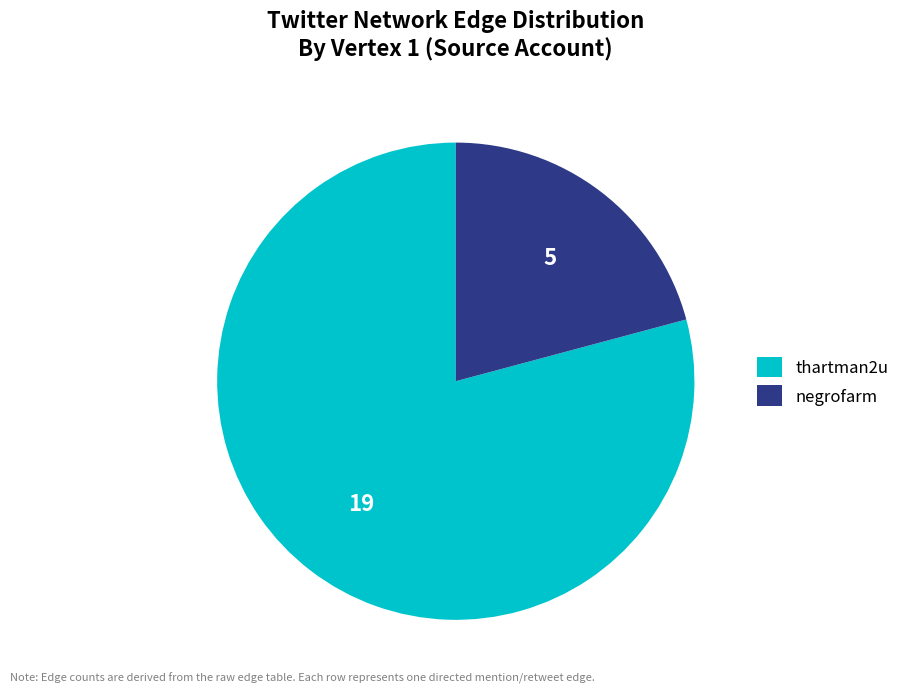

Rank the categories by value from lowest to highest.

negrofarm, thartman2u